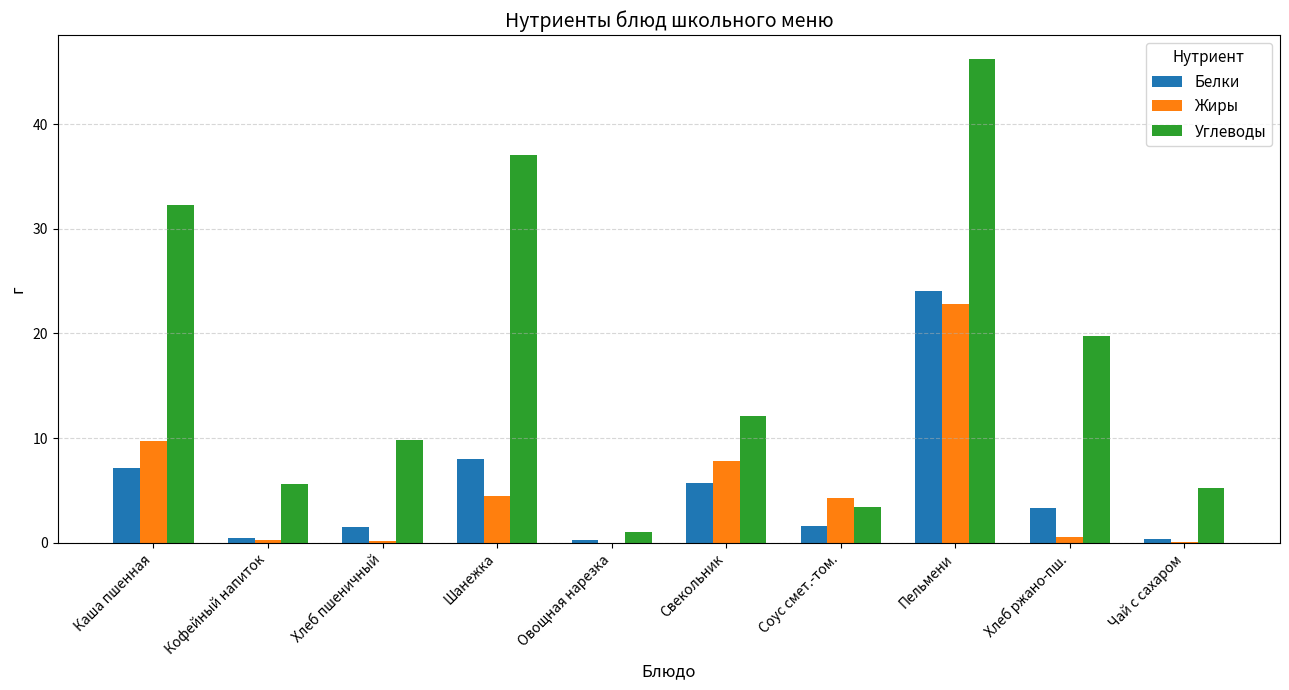

Which series changed the most between Хлеб пшеничный and Хлеб ржано-пш.?

Углеводы